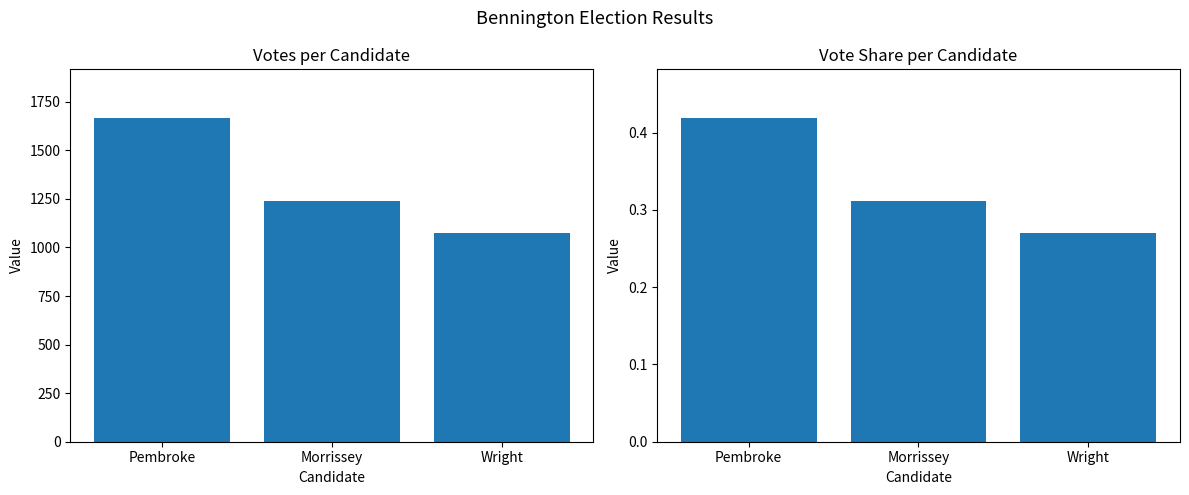

True or false: Vote Share has a value of 0.4 at Pembroke.

True